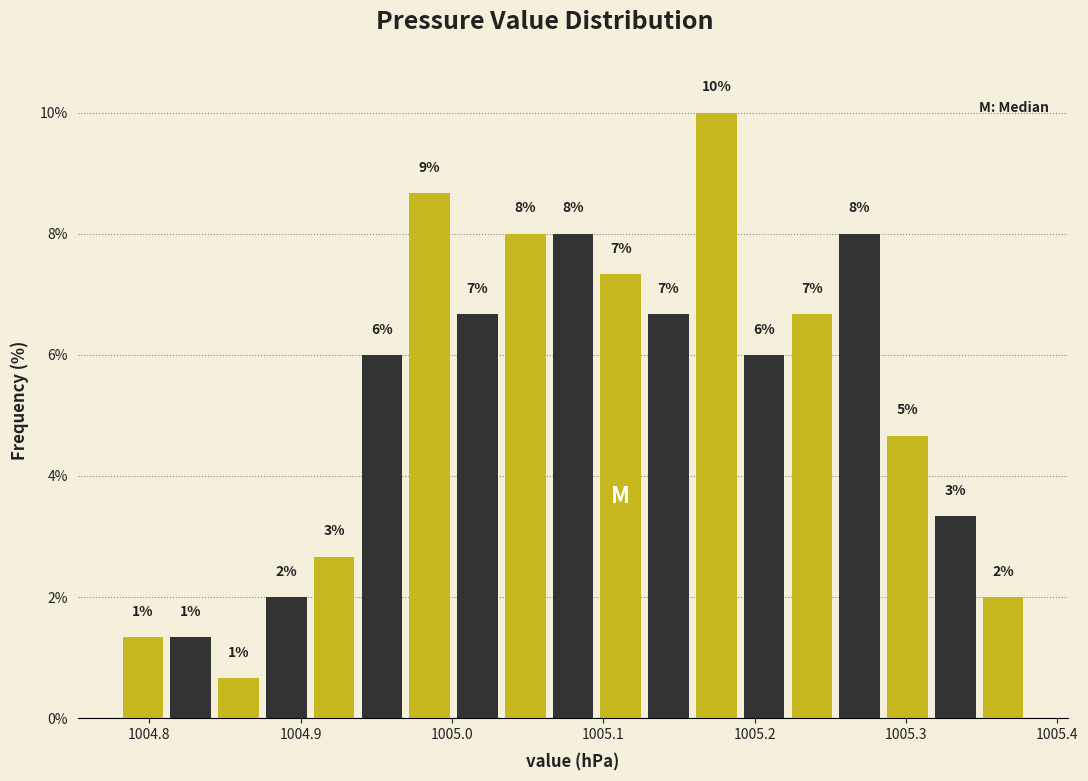

Read against the x-axis, roughly where is the centre of the tallest bar?

1005.17